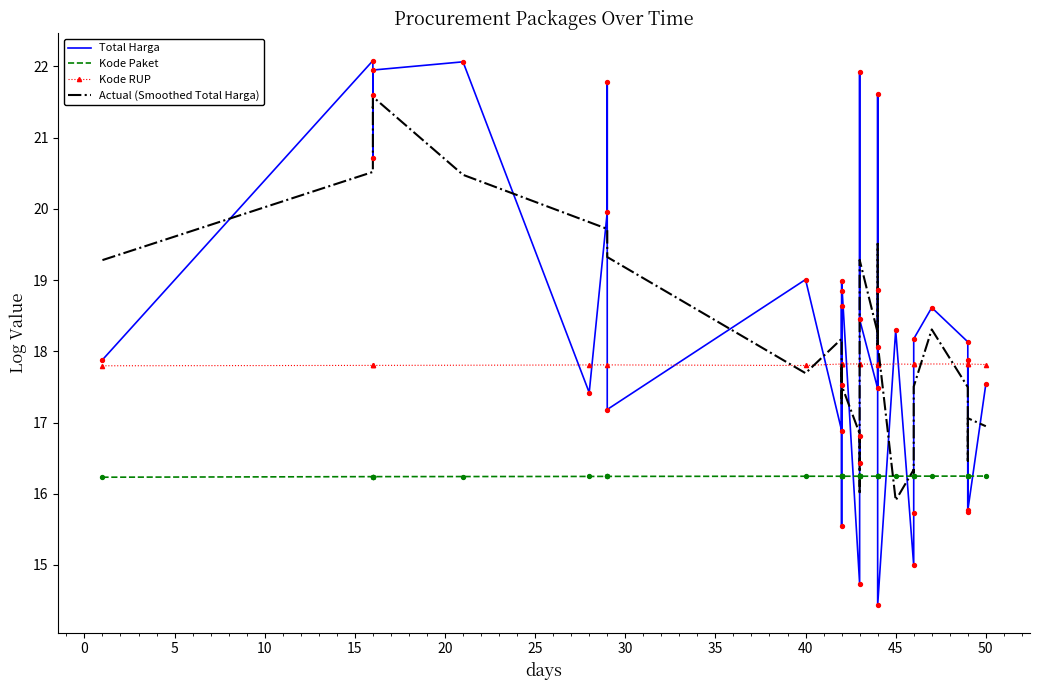

Which series has the largest total across all categories?

Total Harga